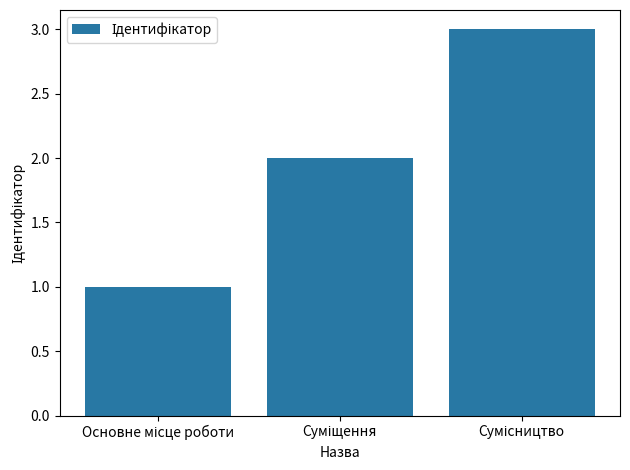

What is the maximum value shown in the chart?

3